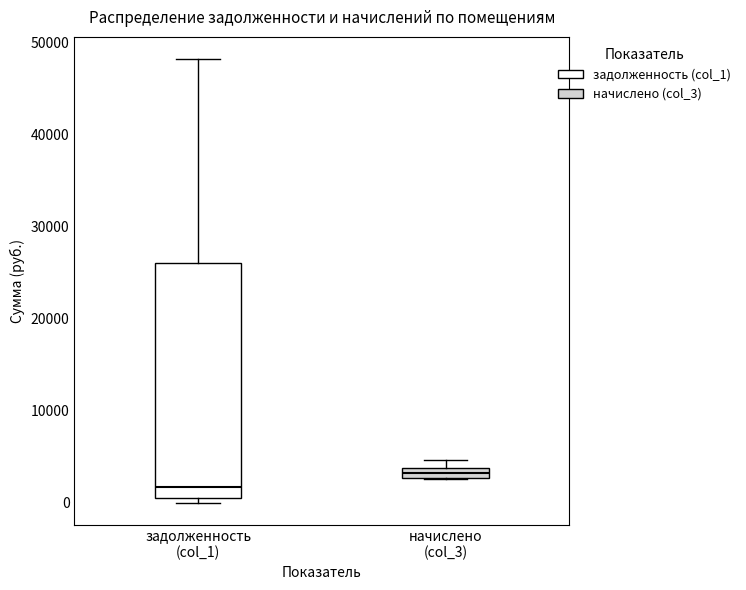

Which box has the lowest median line?

задолженность (col_1)